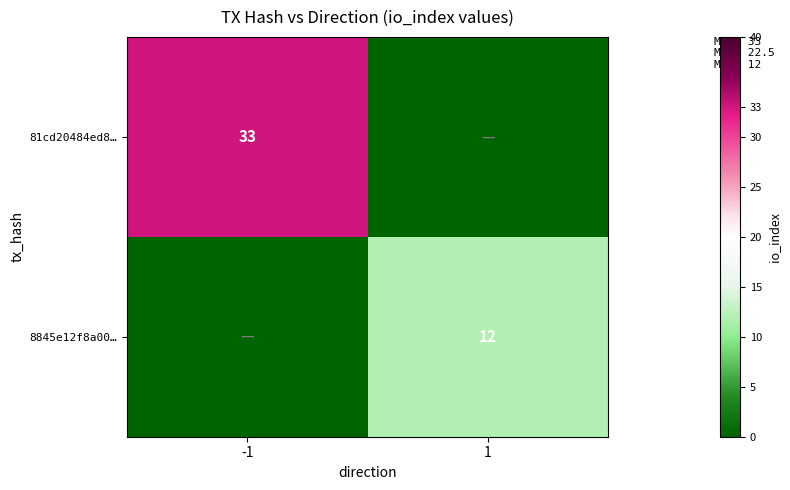

Is it true that 81cd20484ed8… equals 49 at -1?

False